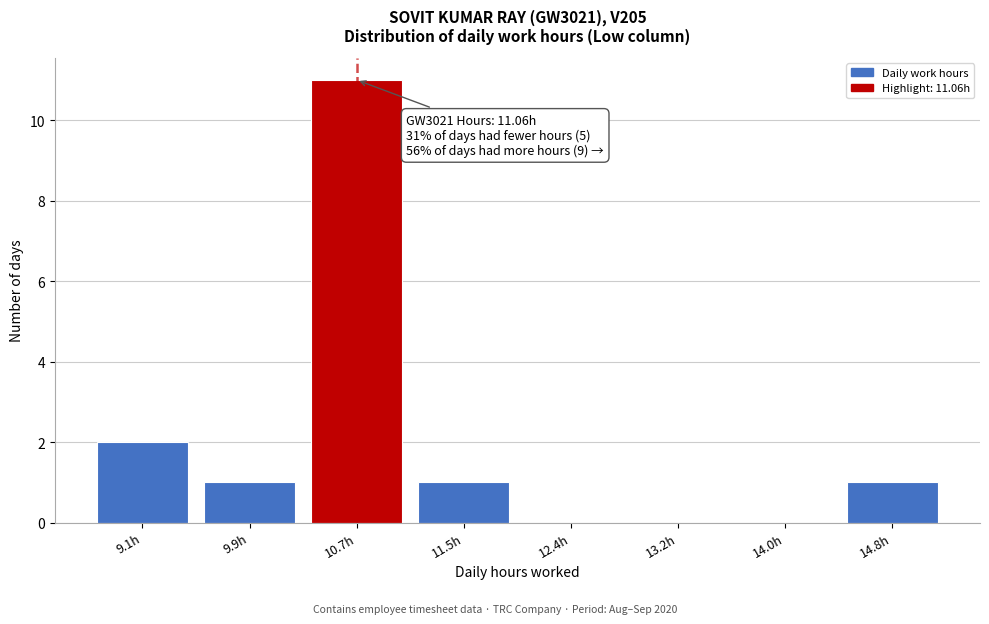

Reading left to right, transcribe all the data shown in this chart.

9.1h=2	9.9h=1	10.7h=11	11.5h=1	12.4h=0	13.2h=0	14.0h=0	14.8h=1